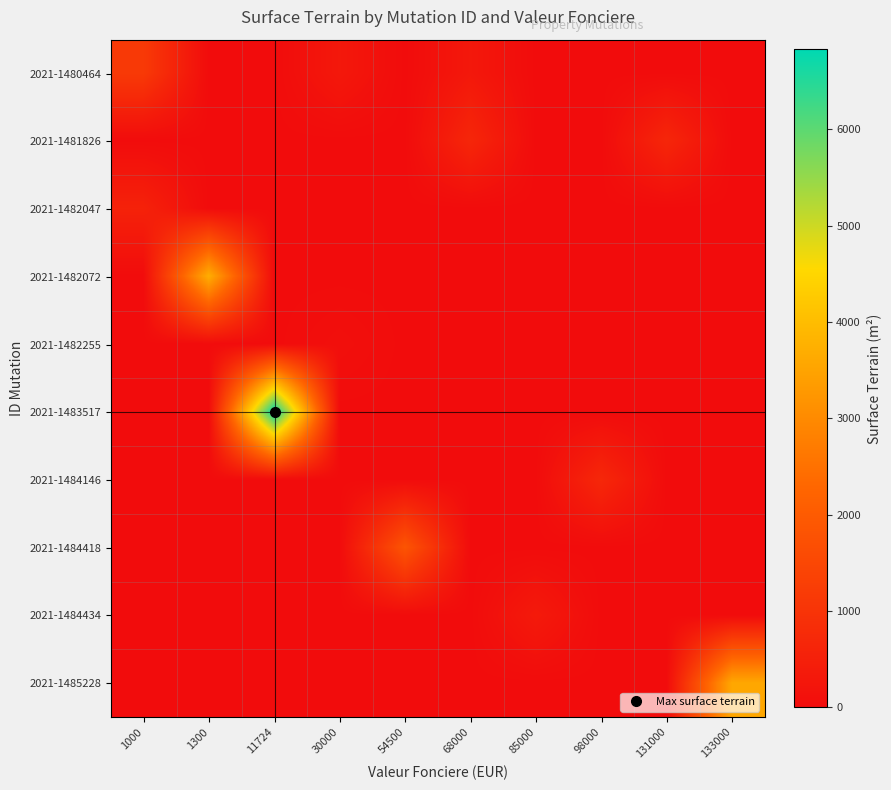

Count the number of data series in this chart.

10